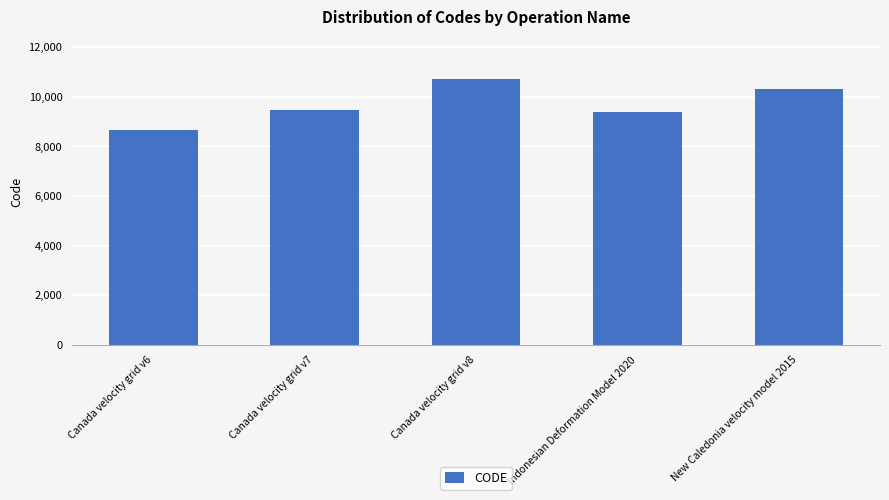

Which label corresponds to the smallest value in the chart?

Canada velocity grid v6